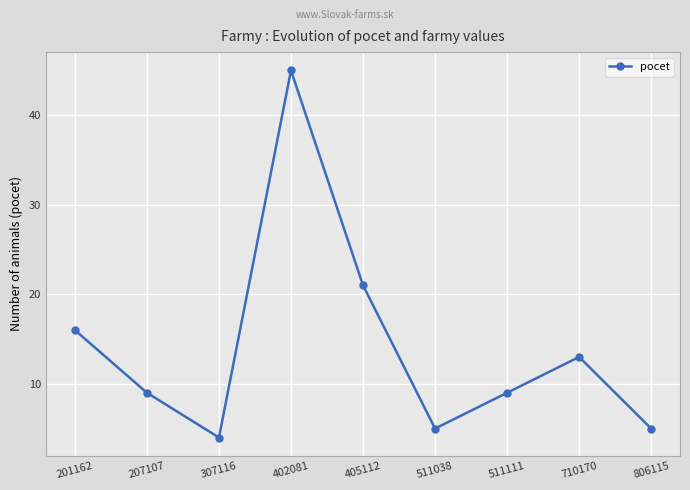

How many points are lower than both their immediate neighbors (excluding endpoints)?

2